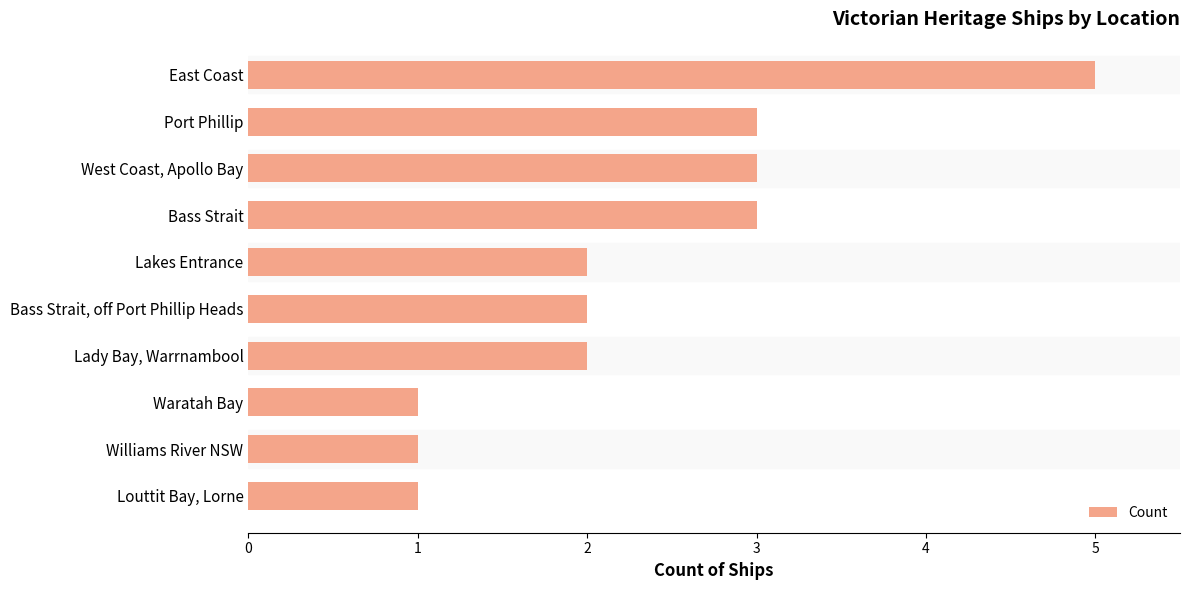

Which category has the highest value across all series?

East Coast